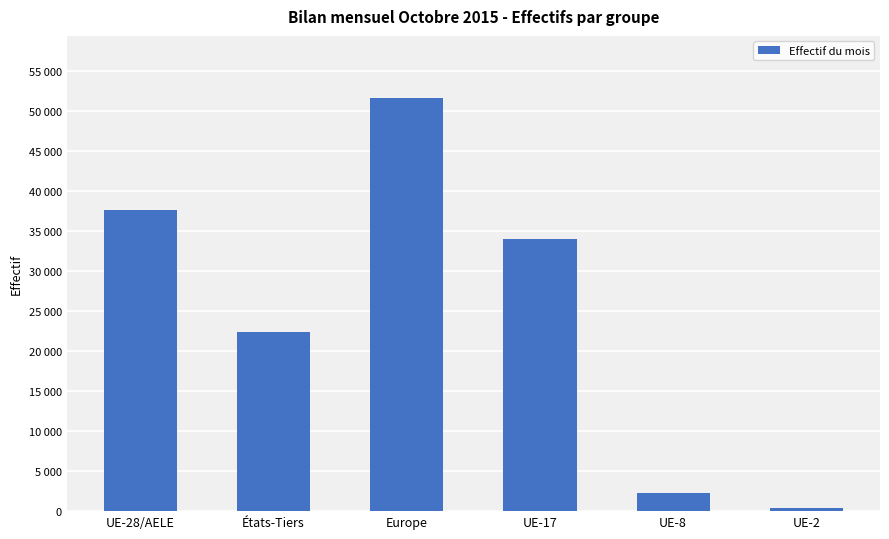

Read the value at UE-8.

2249